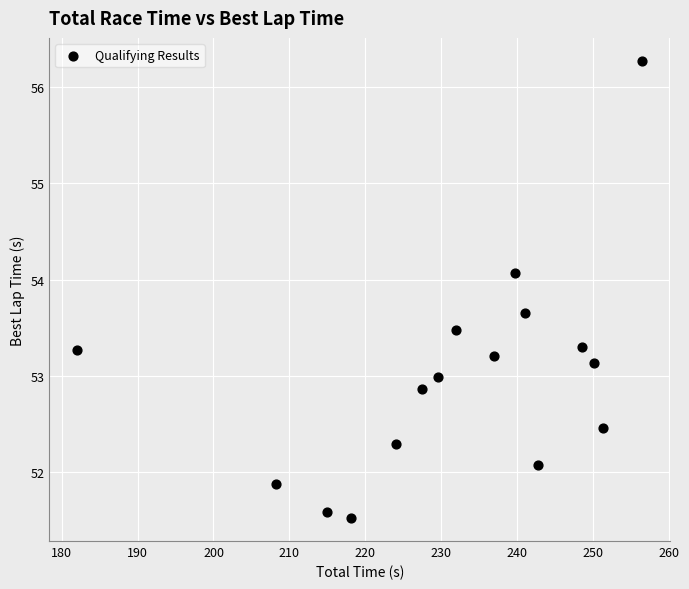

What is the range of X values (max minus min)?

74.3